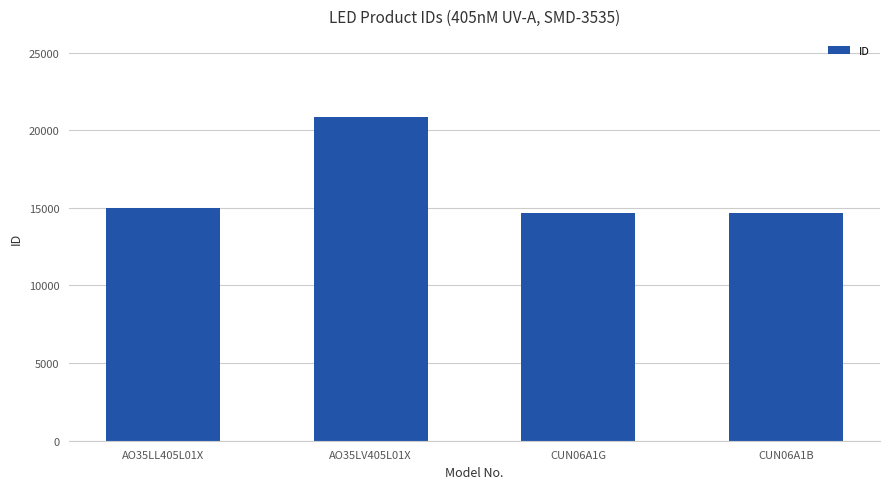

At which label is the value closest to 17757?

AO35LL405L01X